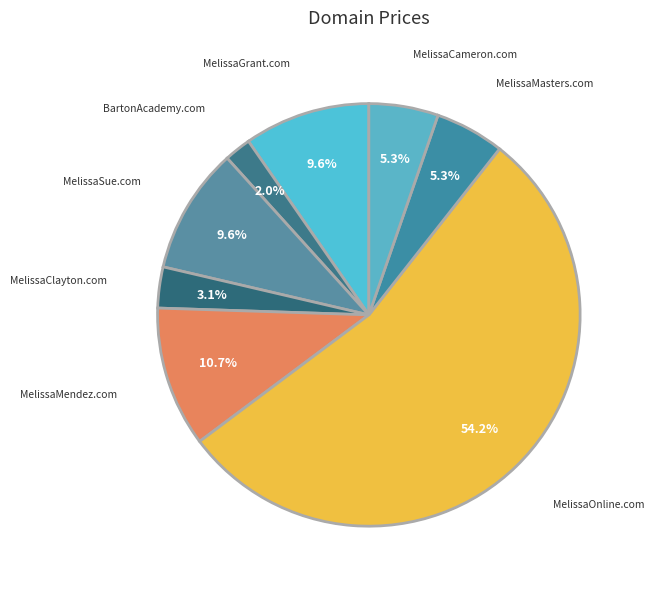

How many segments does this pie chart have?

8